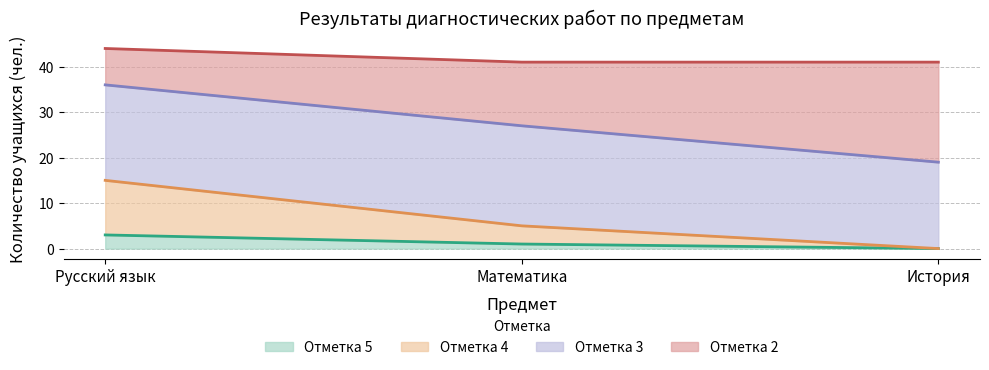

What is the highest value of the Отметка 5 series?

3